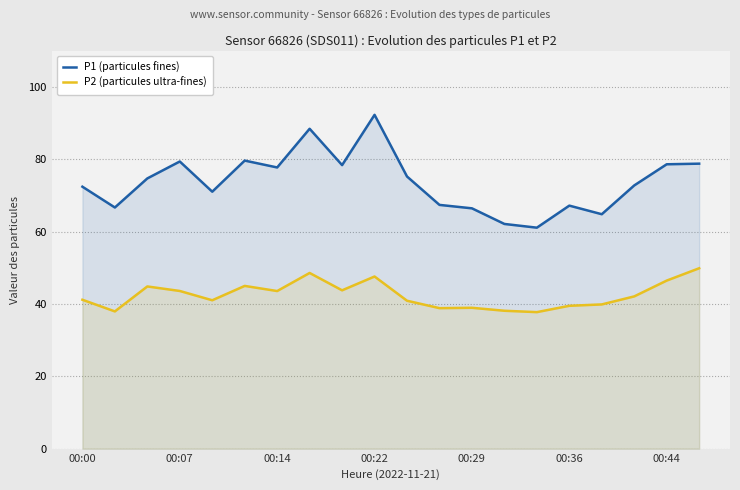

What is the difference between the maximum and minimum values in the P2 (particules ultra-fines) series?

12.1